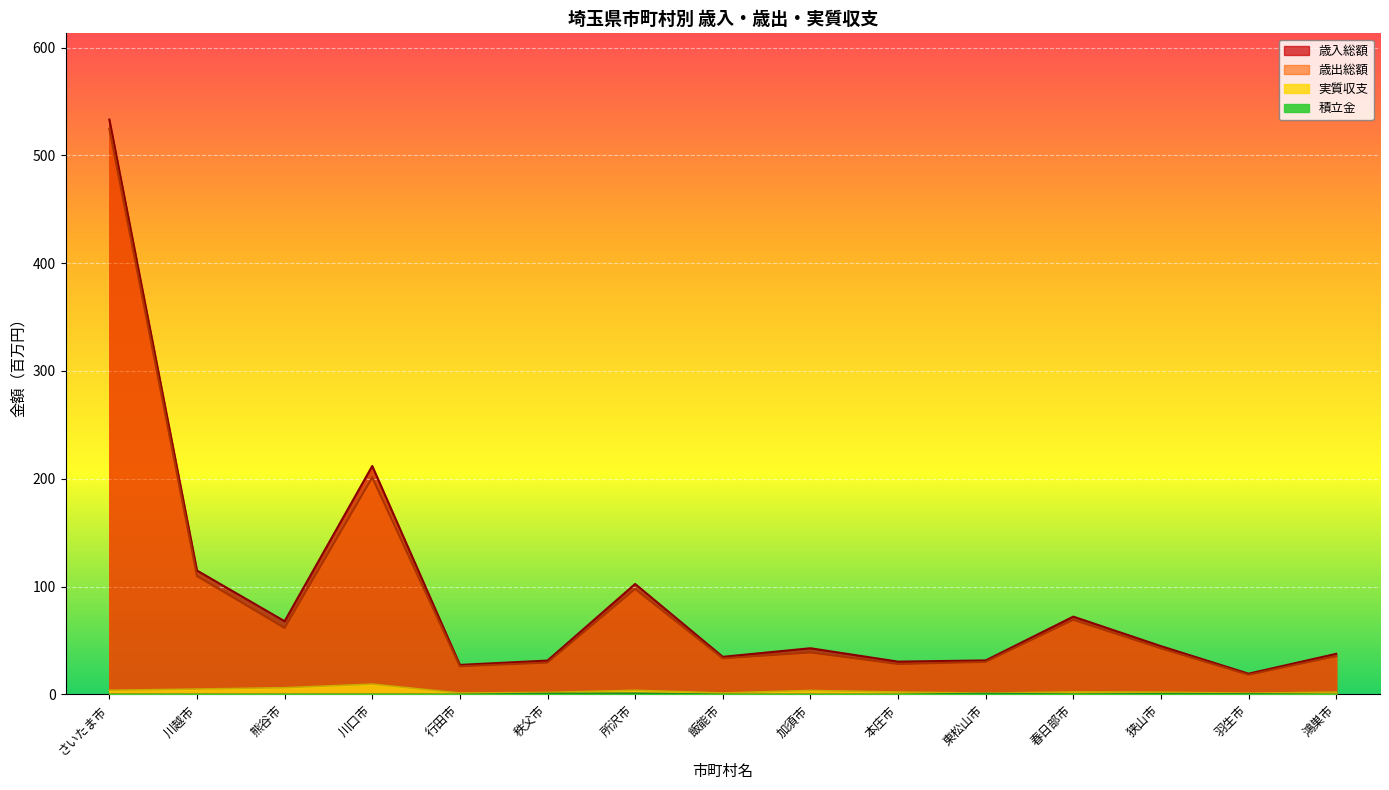

True or false: 積立金 has a value of 0.0 at 行田市.

False